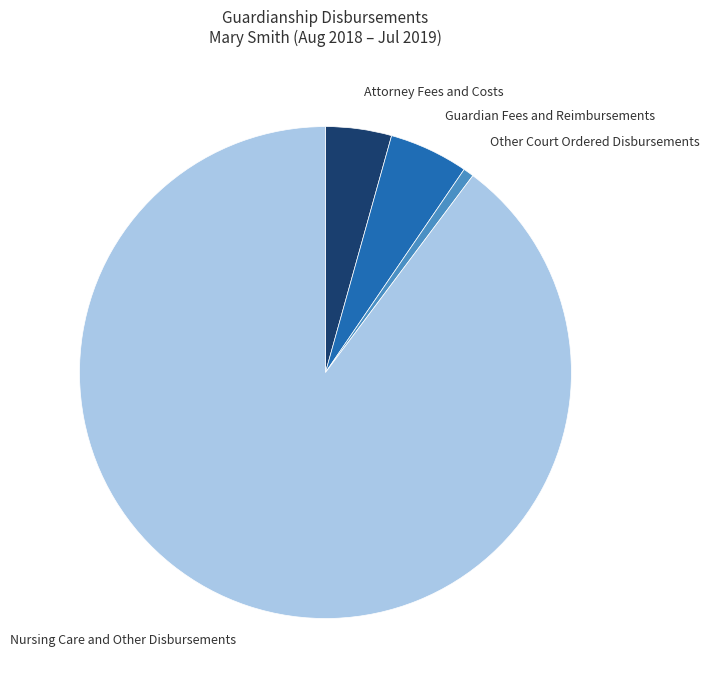

Which has a higher value, Other Court Ordered Disbursements or Attorney Fees and Costs?

Attorney Fees and Costs